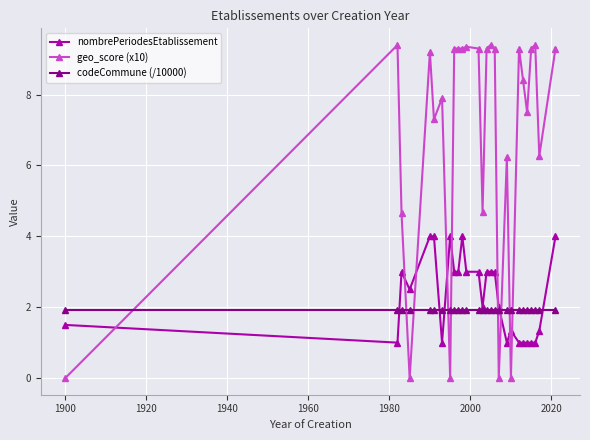

Which series has the largest total across all categories?

geo_score (x10)